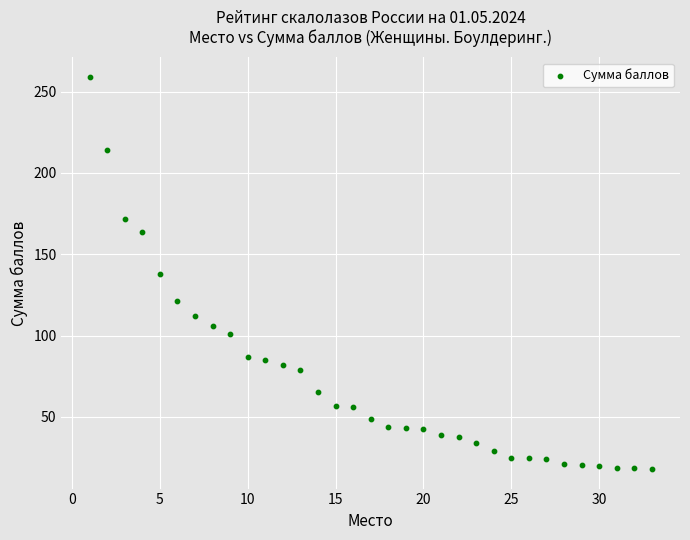

What is the range of X values (max minus min)?

32.0